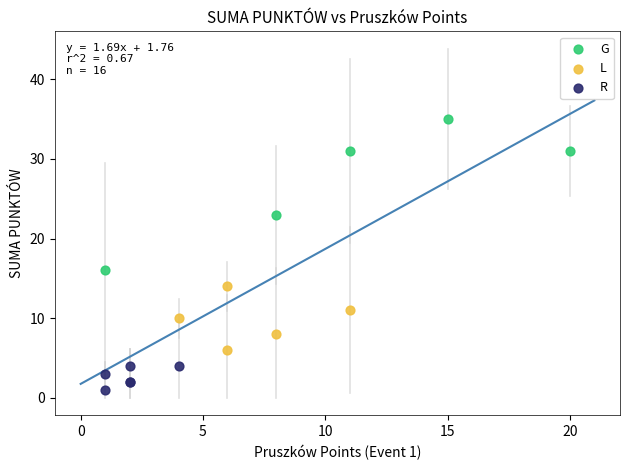

Which series contains the highest Y value?

G